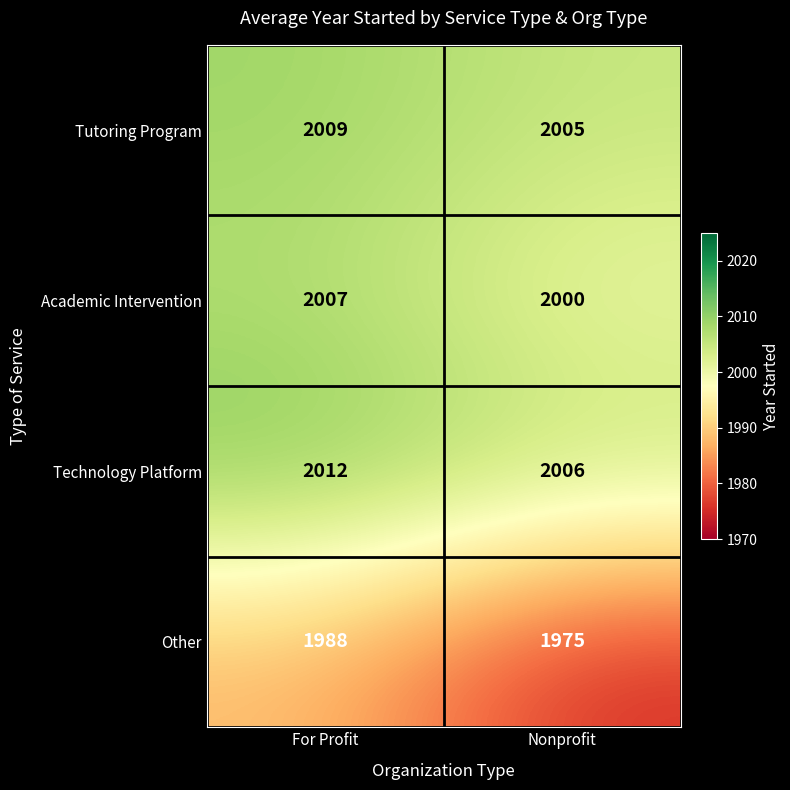

List the series in order of their peak value, lowest first.

Other, Academic Intervention, Tutoring Program, Technology Platform